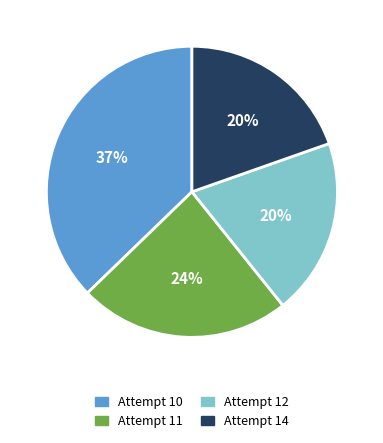

Is there a majority slice in this chart?

No